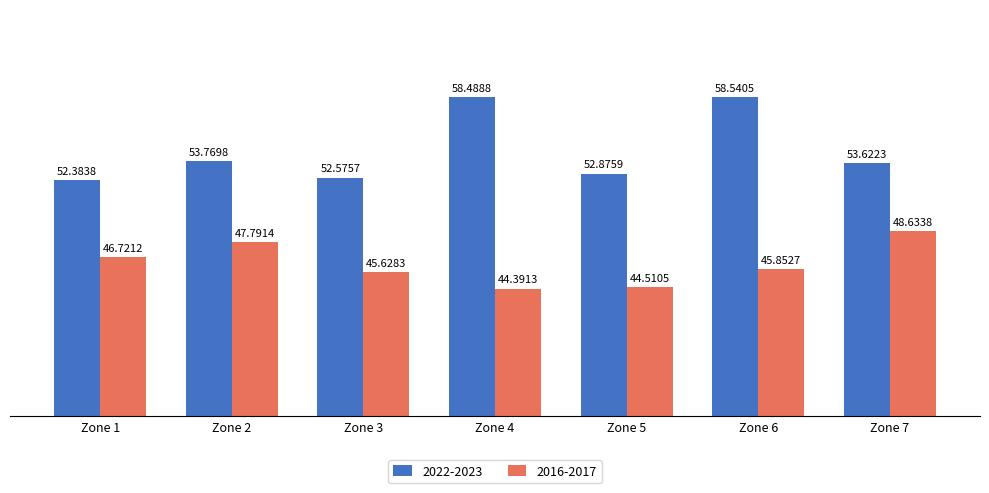

Reading right to left, what are all the values shown in this chart?

2022-2023: Zone 7=53.6	Zone 6=58.5	Zone 5=52.9	Zone 4=58.5	Zone 3=52.6	Zone 2=53.8	Zone 1=52.4
2016-2017: Zone 7=48.6	Zone 6=45.9	Zone 5=44.5	Zone 4=44.4	Zone 3=45.6	Zone 2=47.8	Zone 1=46.7